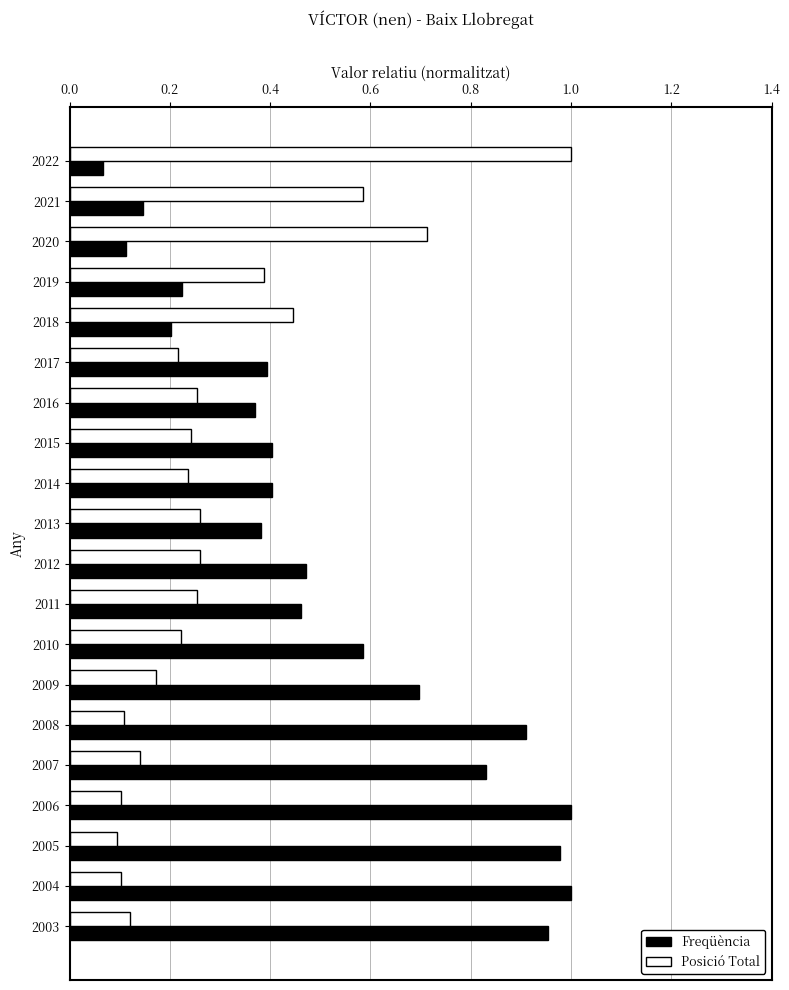

Which series changed the most between 2019 and 2005?

Freqüència